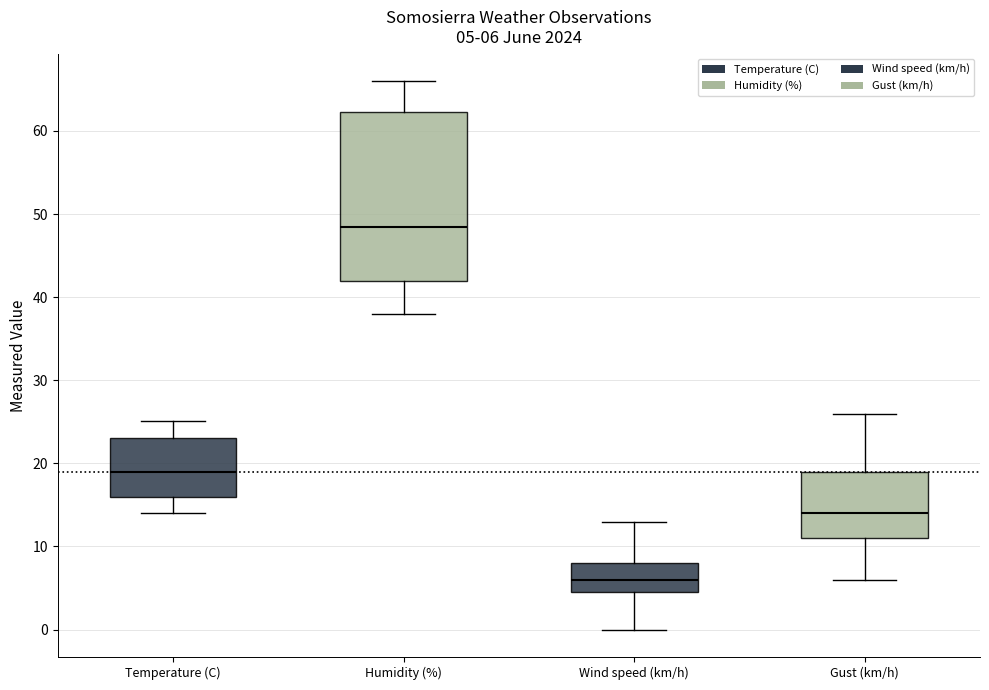

Which box is the tallest, from its lower edge to its upper edge?

Humidity (%)